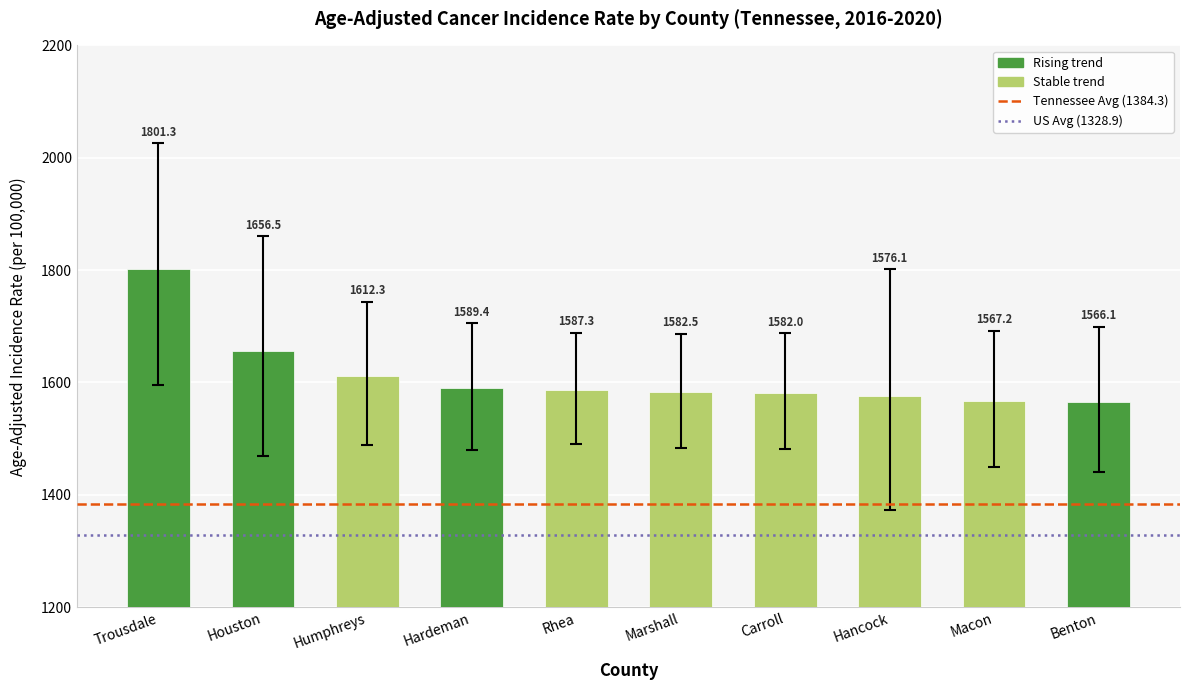

What is the value of the 3rd bar from the left?

1612.3